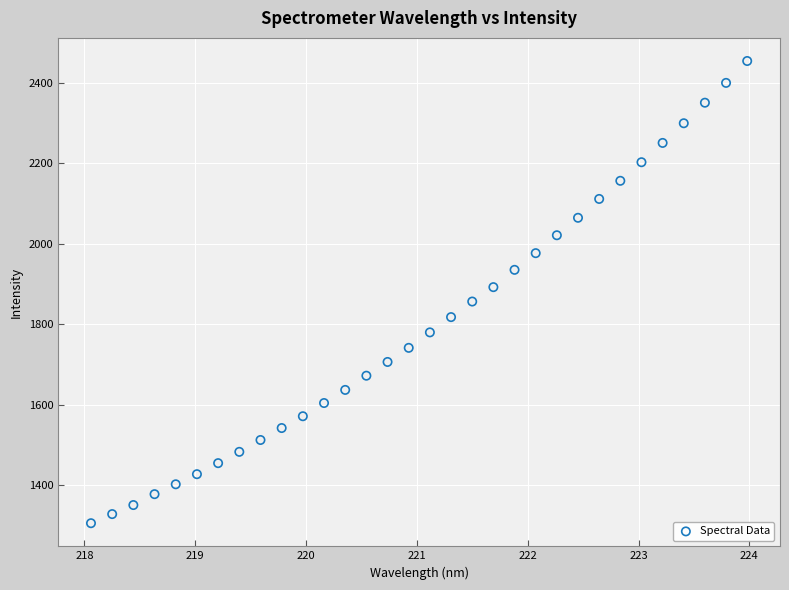

What is the range of X values (max minus min)?

5.9